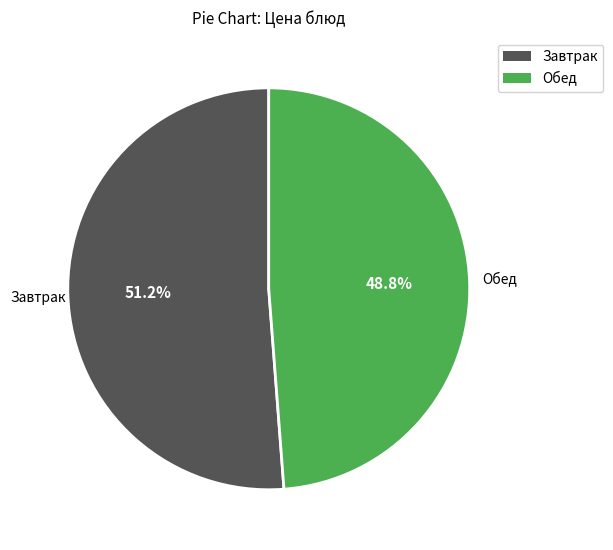

What is the largest slice in the pie chart?

Завтрак